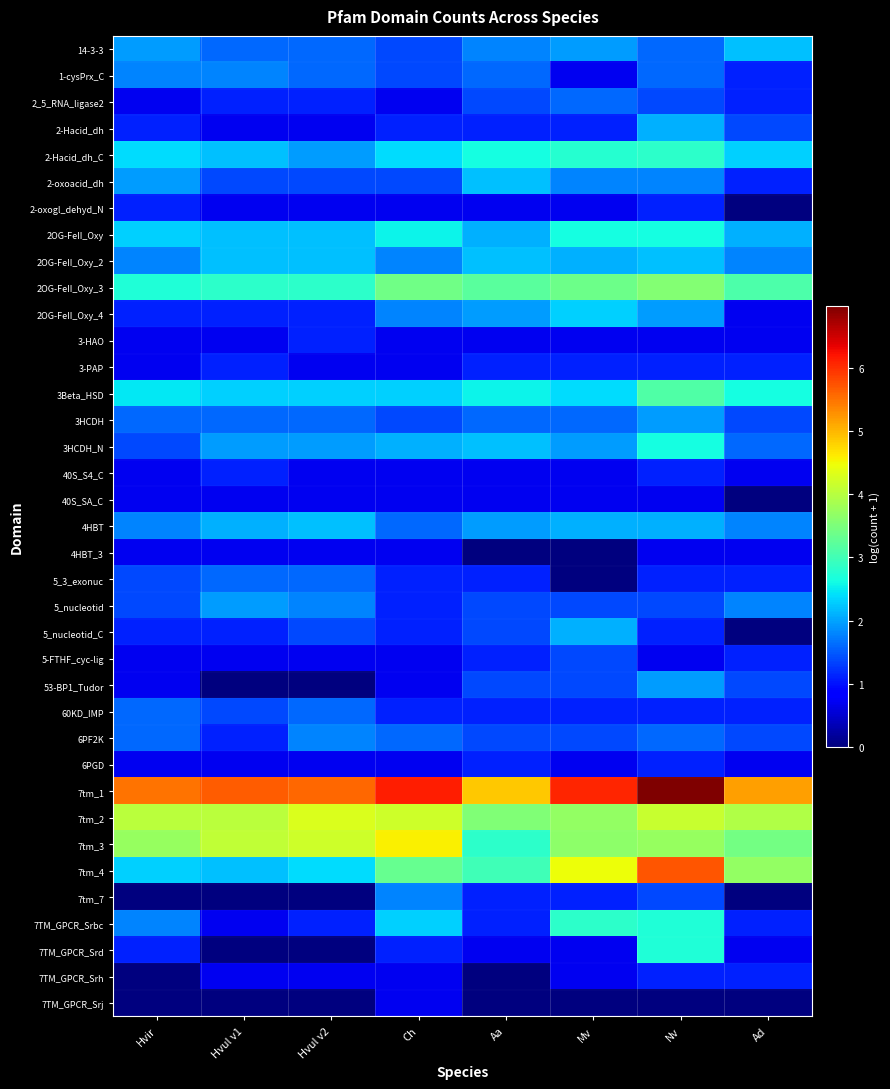

Which has a higher value, Ch or Nv?

Nv